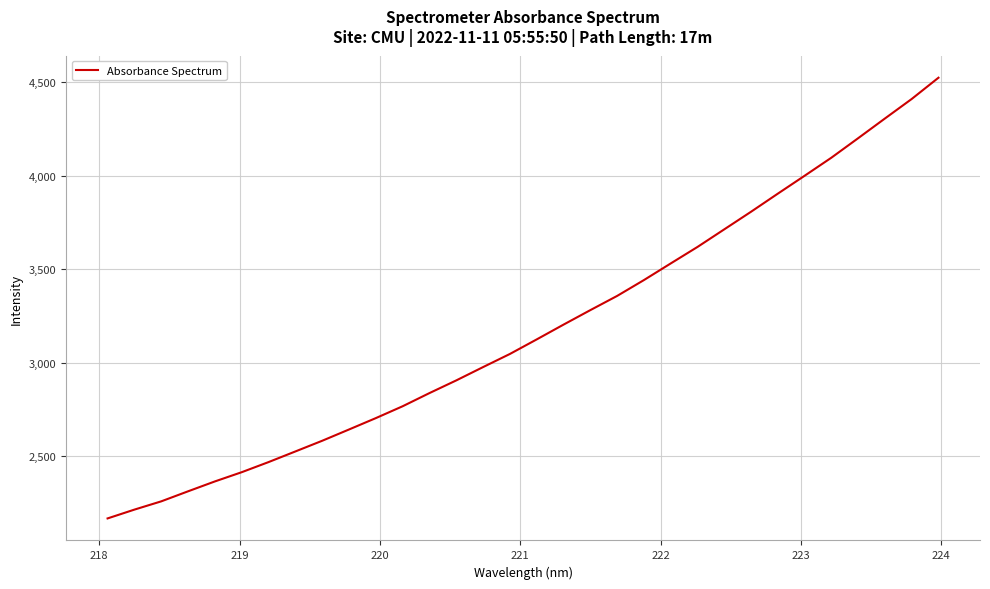

What is the maximum value shown in the chart?

4524.2